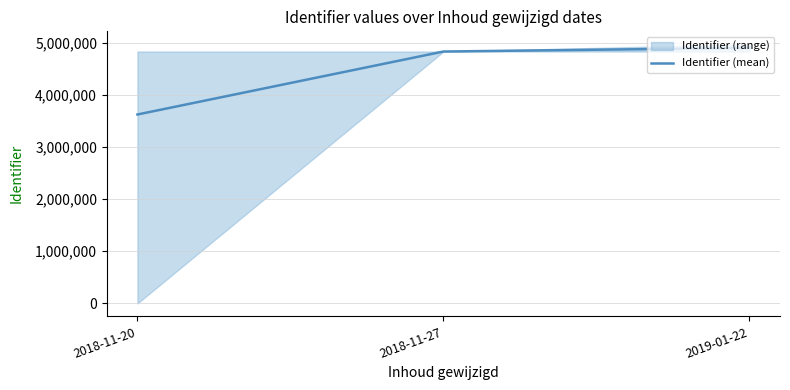

How many data points are less than 4829812?

1